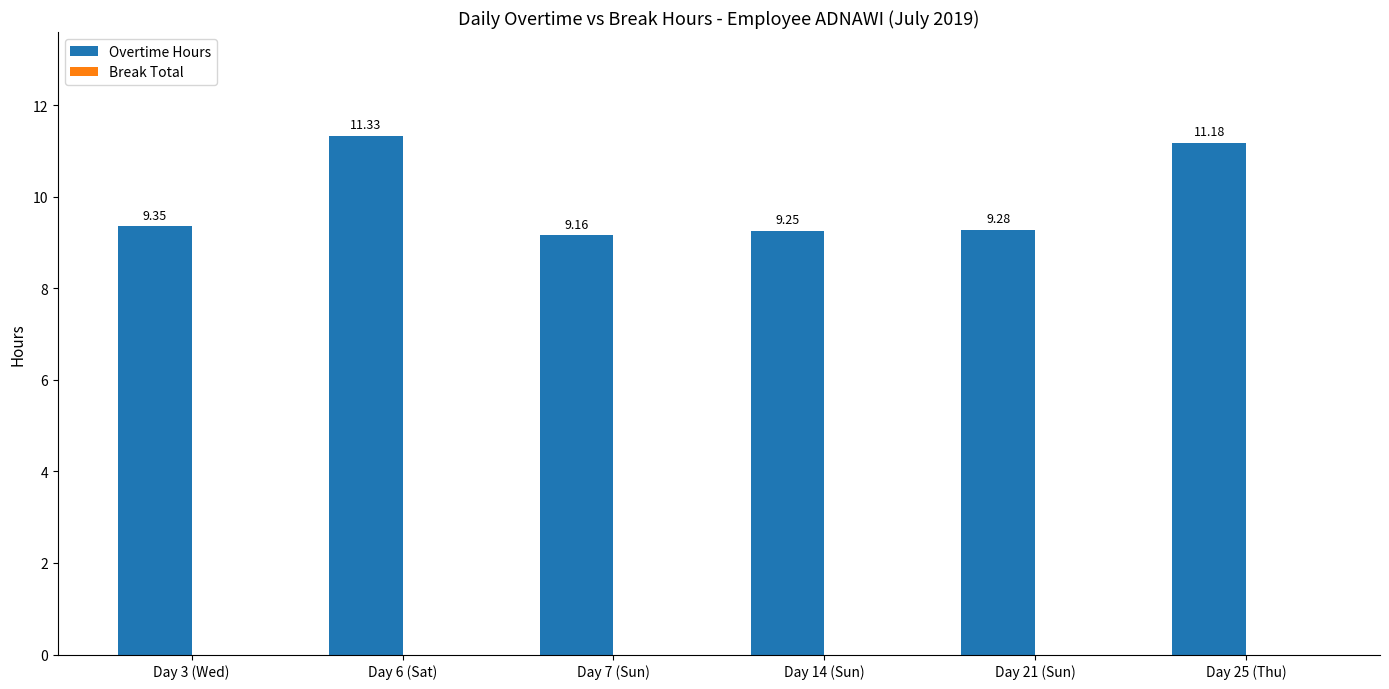

List the labels in order of value, largest first.

Day 6 (Sat), Day 25 (Thu), Day 3 (Wed), Day 21 (Sun), Day 14 (Sun), Day 7 (Sun)